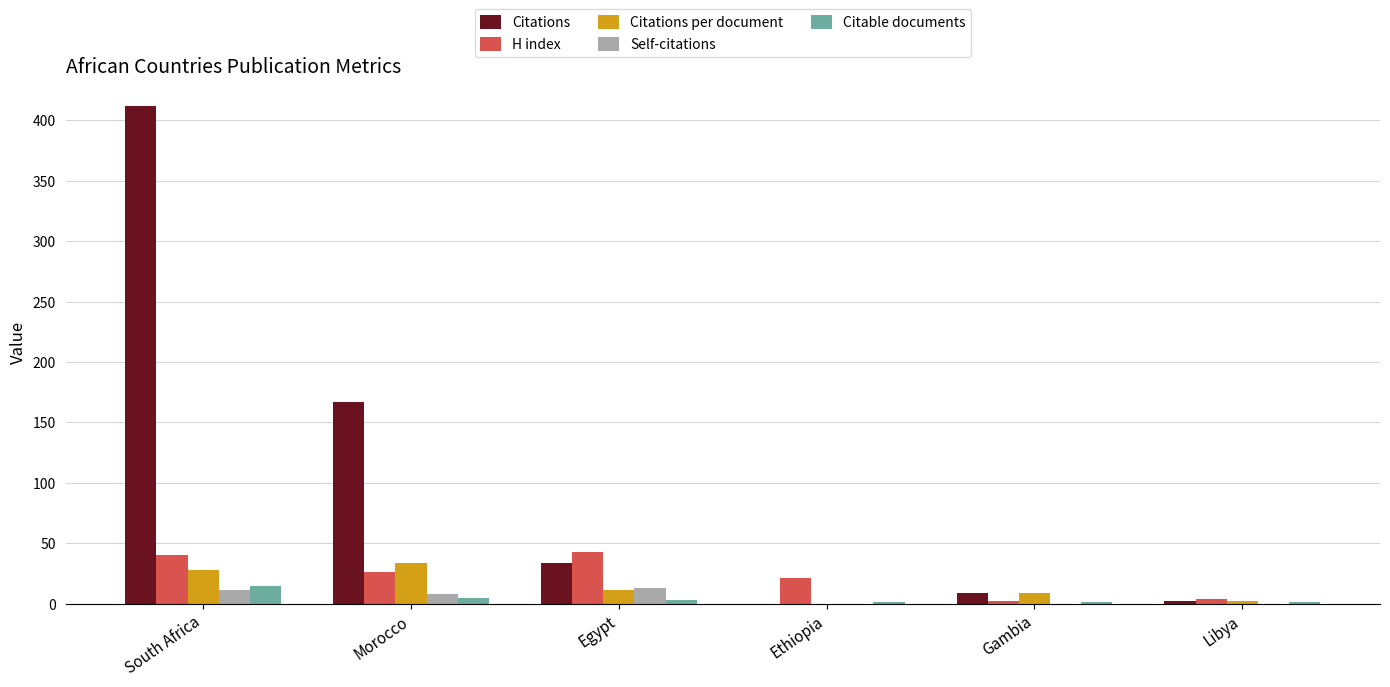

What is the average value of the Citations series?

104.0